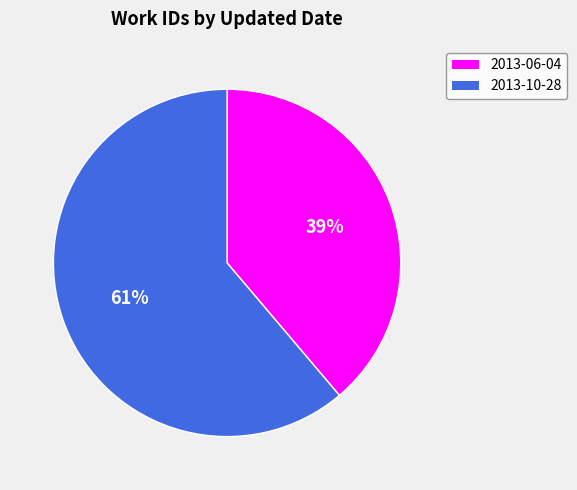

Count the number of slices in the pie.

2